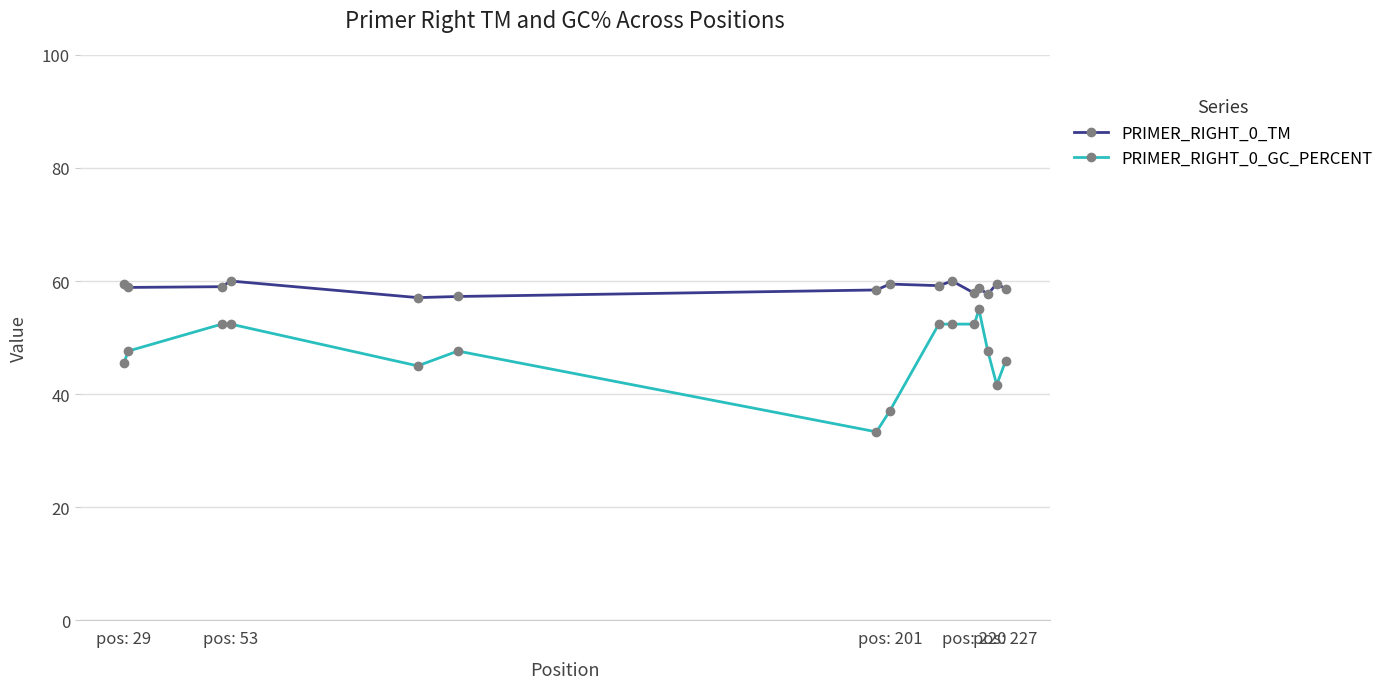

What is the difference between the maximum and minimum values in the PRIMER_RIGHT_0_GC_PERCENT series?

21.7